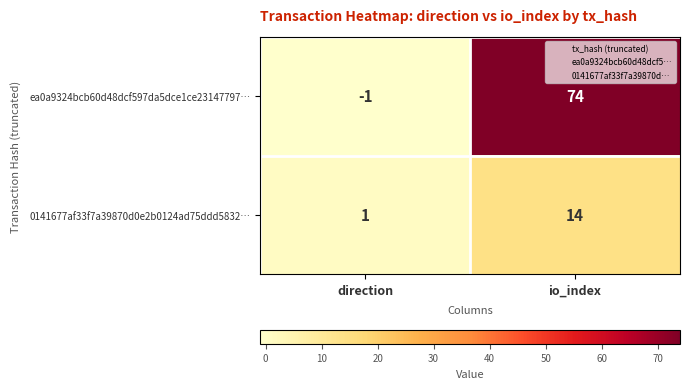

Reading right to left, list all the values displayed in this chart.

ea0a9324bcb60d48dcf597da5dce1ce23147797…: io_index=74	direction=-1
0141677af33f7a39870d0e2b0124ad75ddd5832…: io_index=14	direction=1